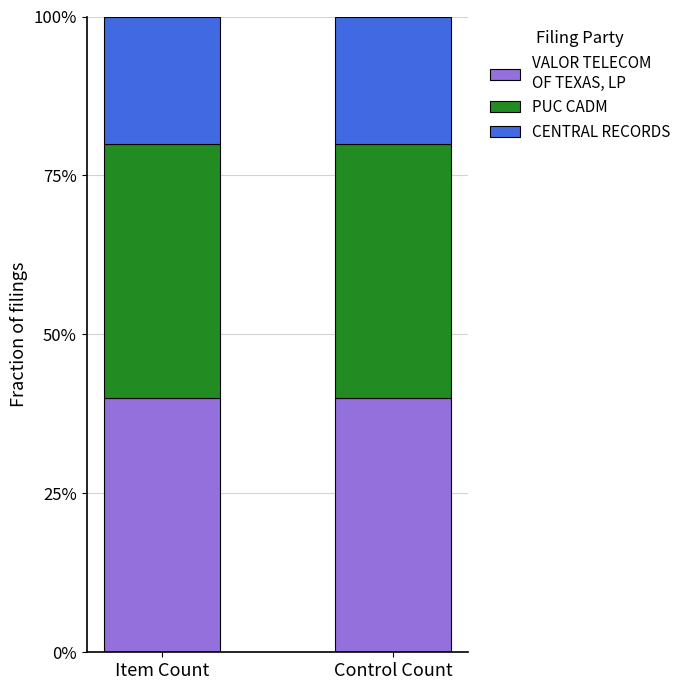

Are the bars horizontal?

No